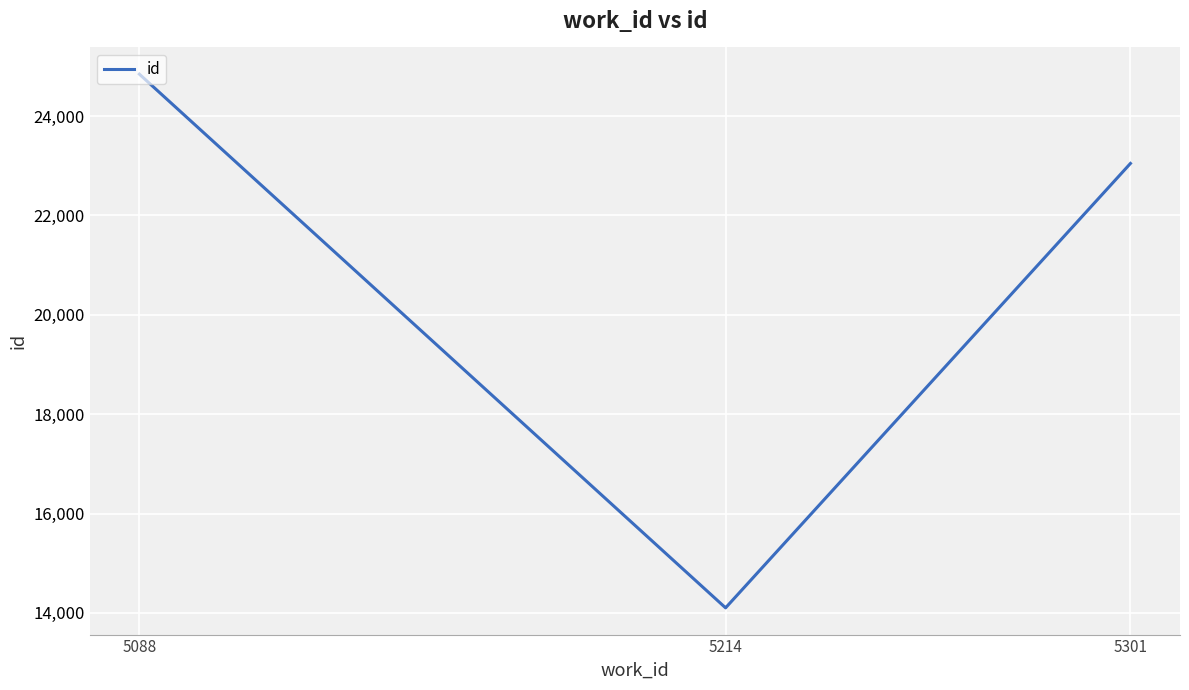

What is the maximum value shown in the chart?

24846